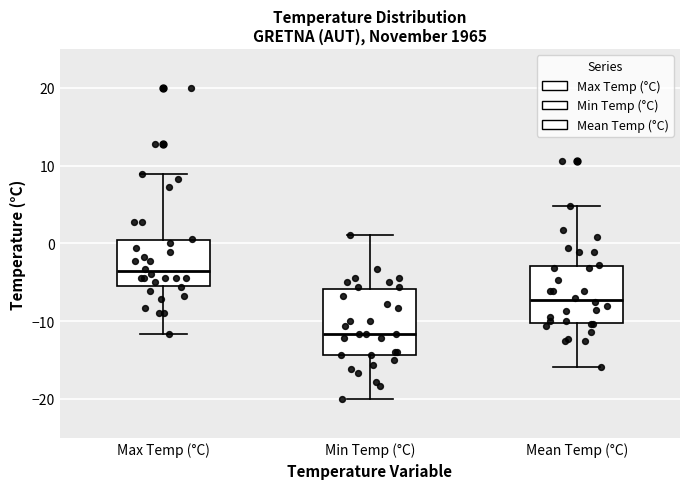

Reading left to right, read every box against the y-axis: the position of its median line, the range the box covers, and the ends of its whiskers. The values are not printed on the chart, so give them approximately, as read against the axis.

Max Temp (°C): median -4, box -5 to 0, whiskers -12 to 9
Min Temp (°C): median -12, box -14 to -6, whiskers -20 to 1
Mean Temp (°C): median -7, box -10 to -3, whiskers -16 to 5